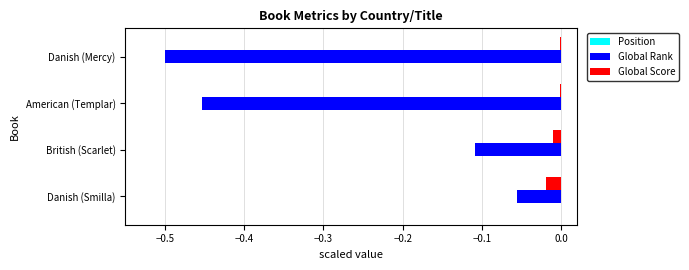

Between Danish (Smilla) and American (Templar), which series saw the biggest shift?

Global Rank